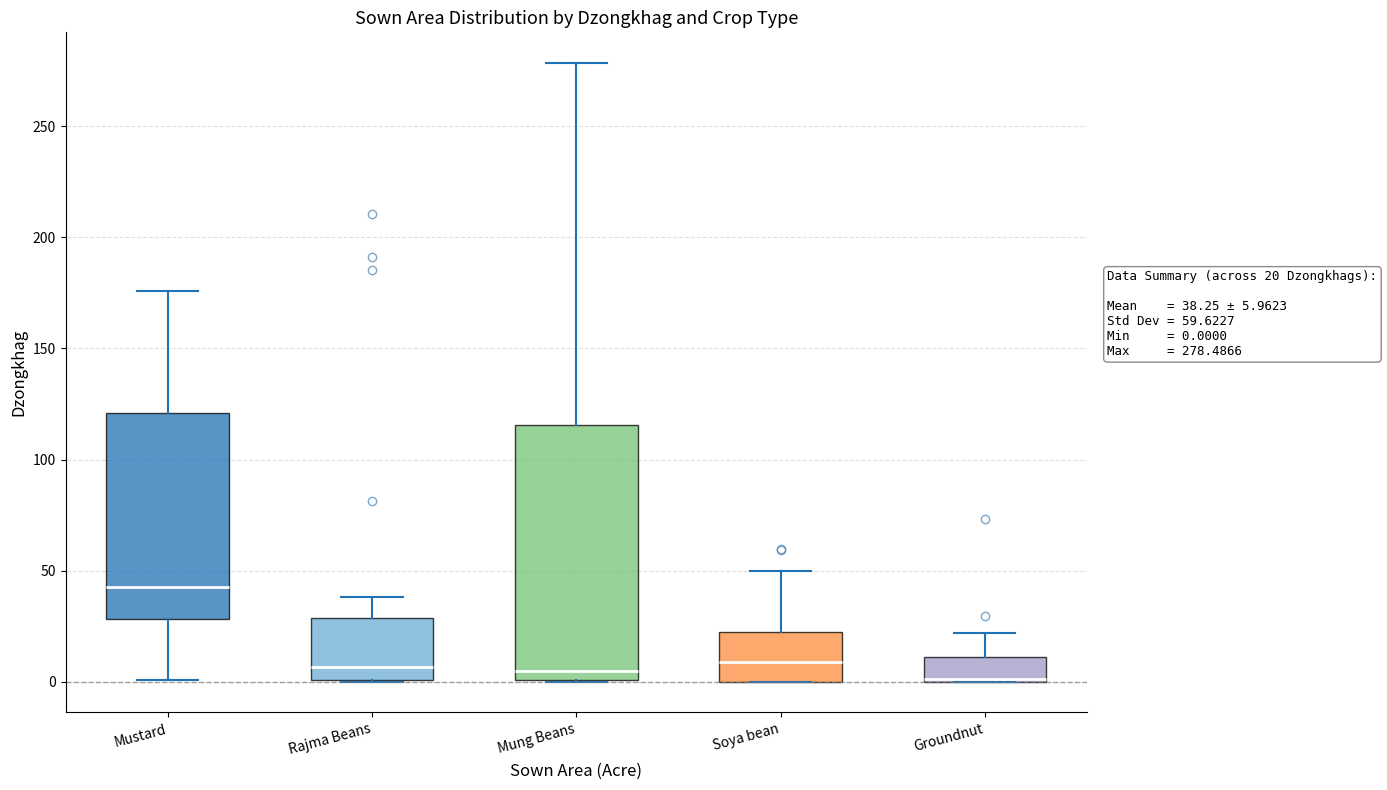

Which box is the tallest, from its lower edge to its upper edge?

Mung Beans